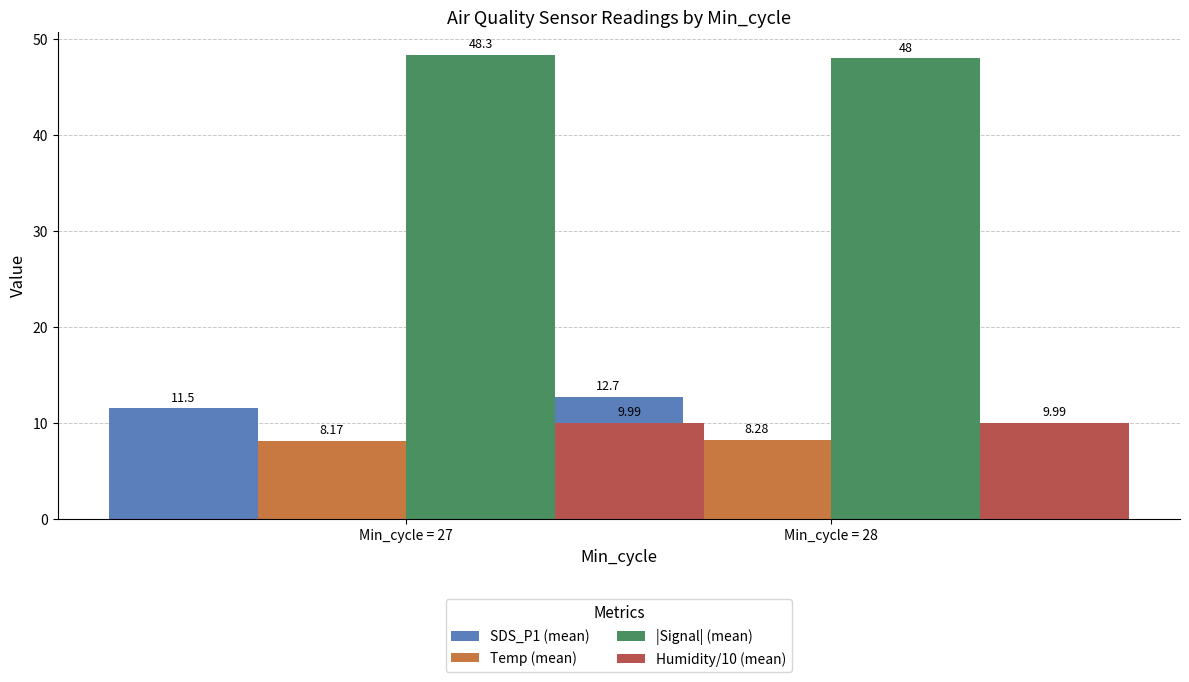

What value does the |Signal| (mean) series have at Min_cycle = 28?

48.0